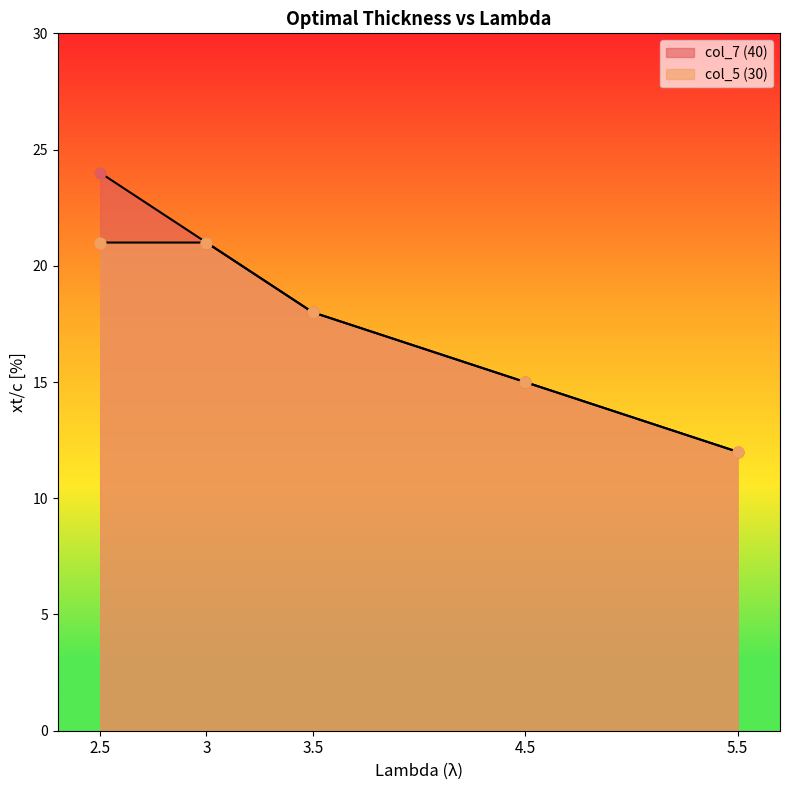

At which category is the sum across all series the highest?

2.5